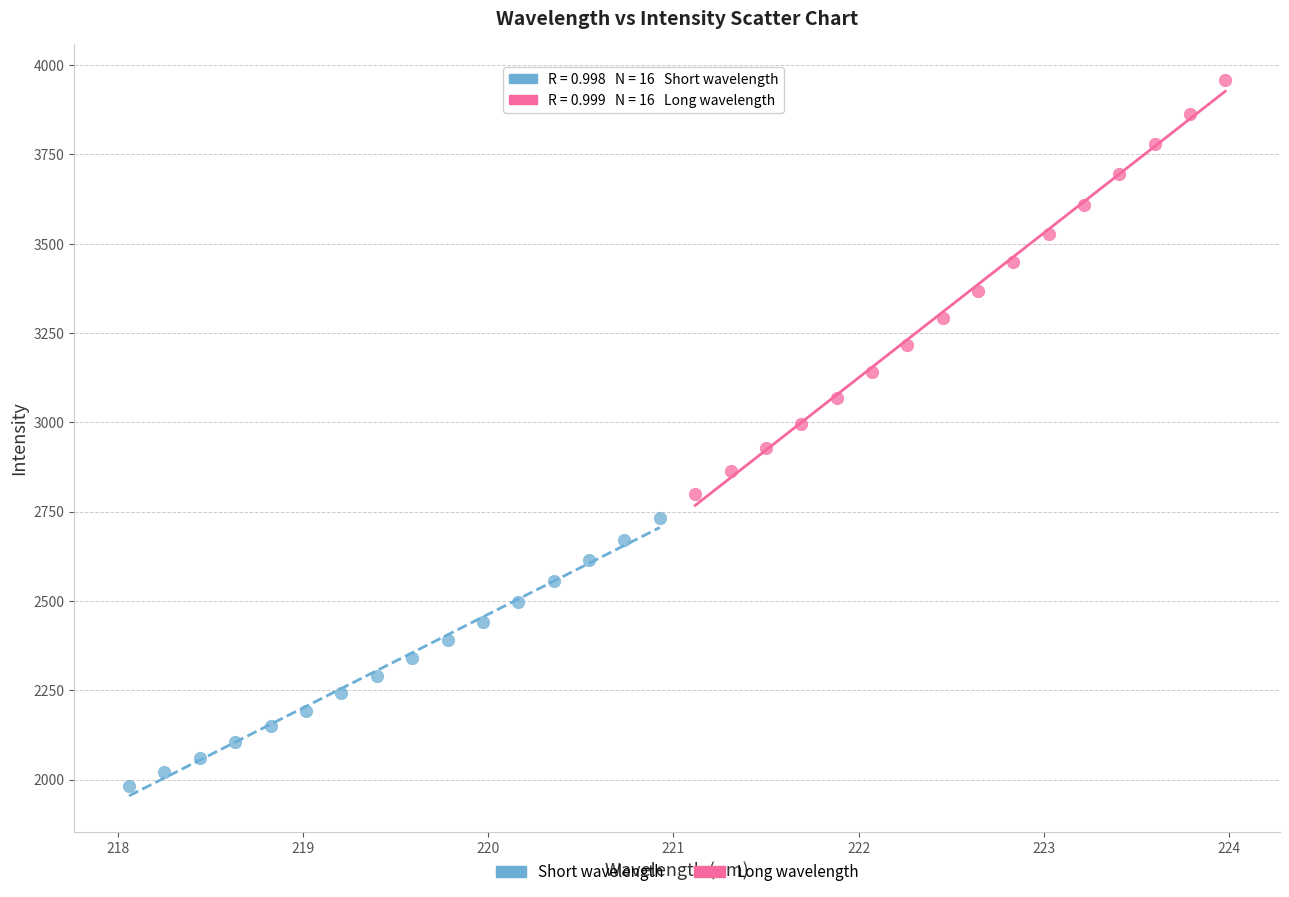

Which series reaches the minimum Y coordinate?

Short wavelength